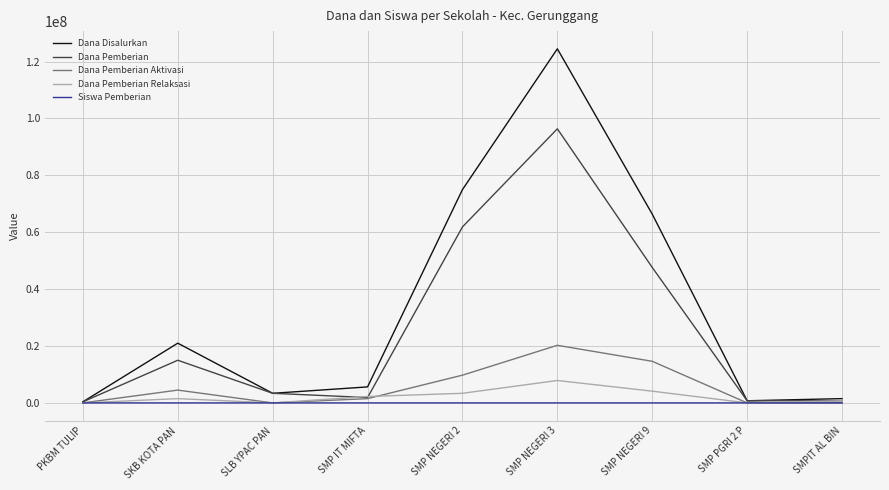

Is it true that Dana Disalurkan equals 42751838 at SMP NEGERI 2?

False